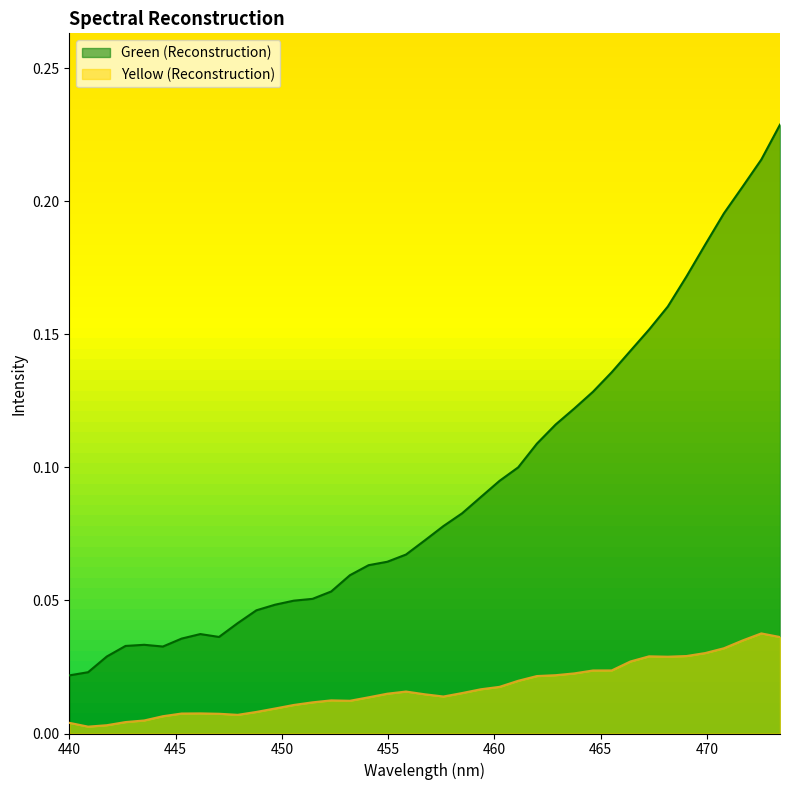

List the series in order of their peak value, highest first.

Green (Reconstruction), Yellow (Reconstruction)